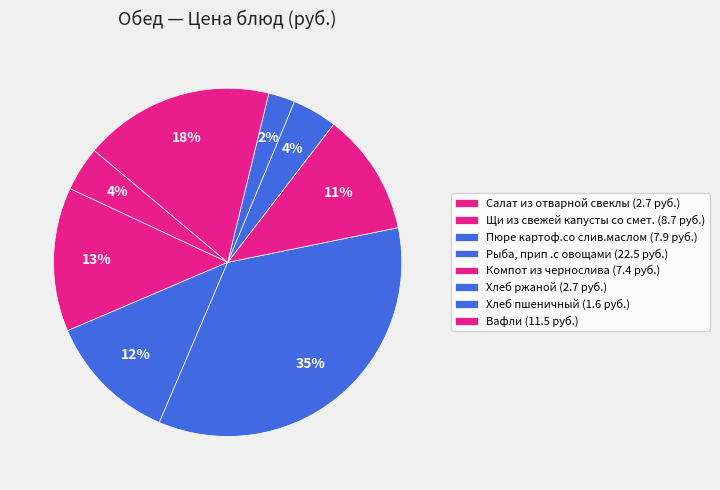

What is the change in value from Салат из отварной свеклы to Компот из чернослива?

+4.7